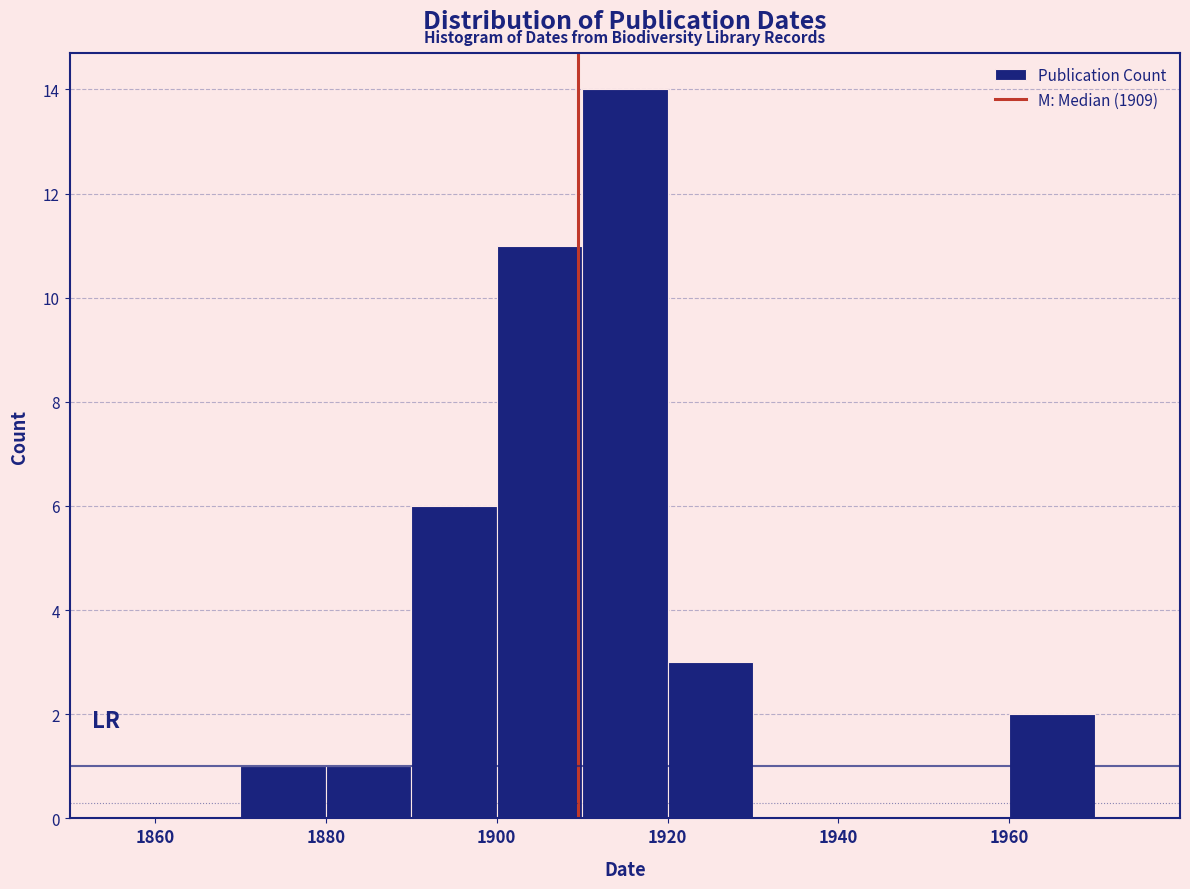

Over which range of the x-axis is the bar tallest?

1910 to 1920